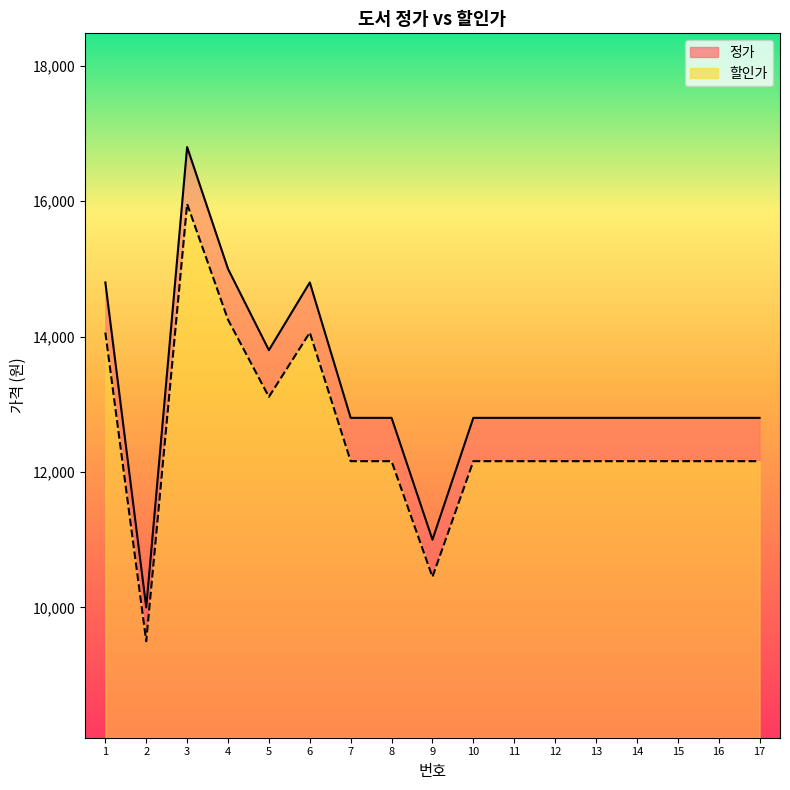

Where is the first local minimum for 정가?

2